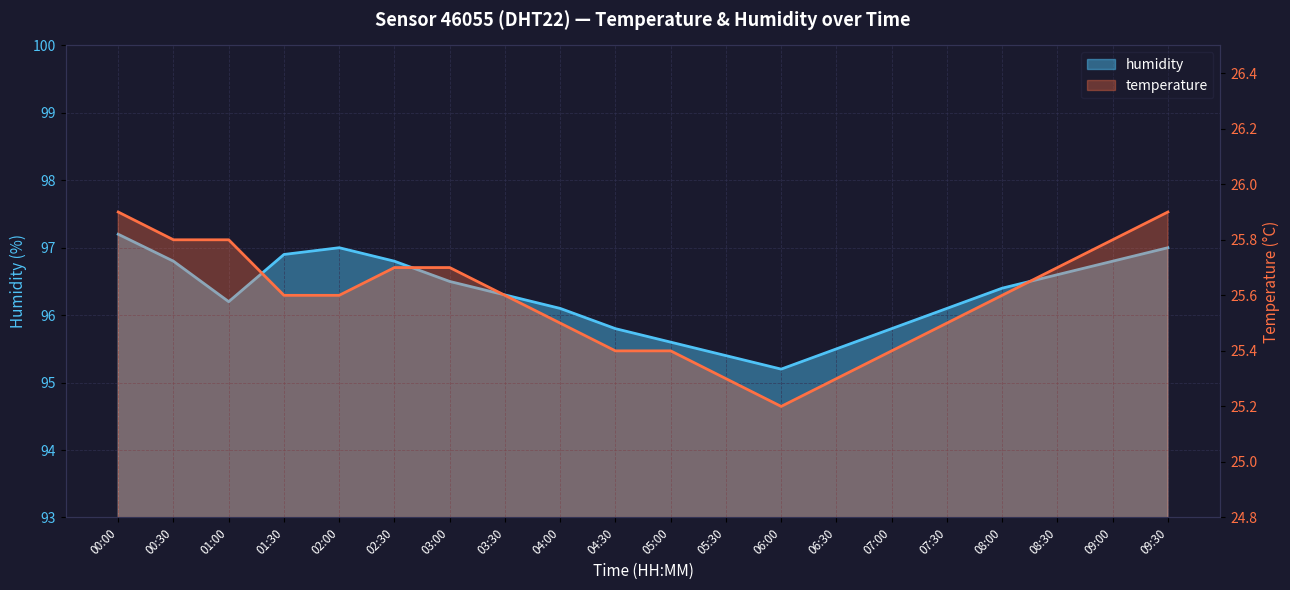

What is the minimum value shown in the chart?

25.2